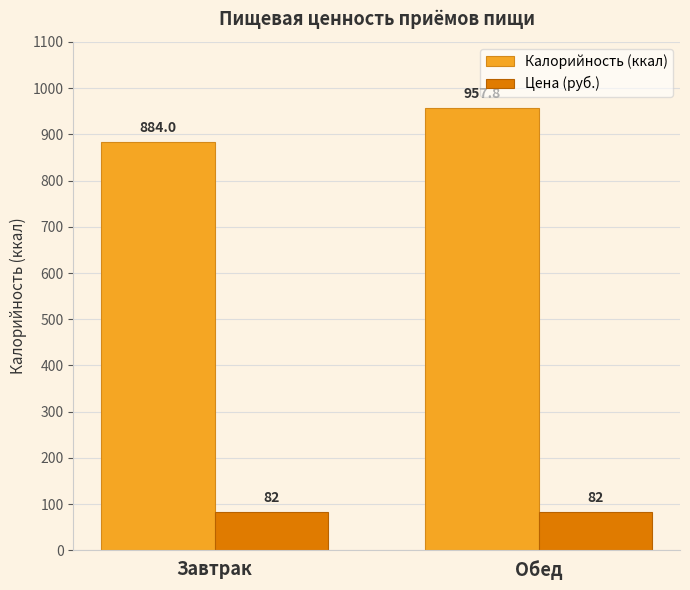

What are all the series names shown in the legend?

Калорийность (ккал), Цена (руб.)